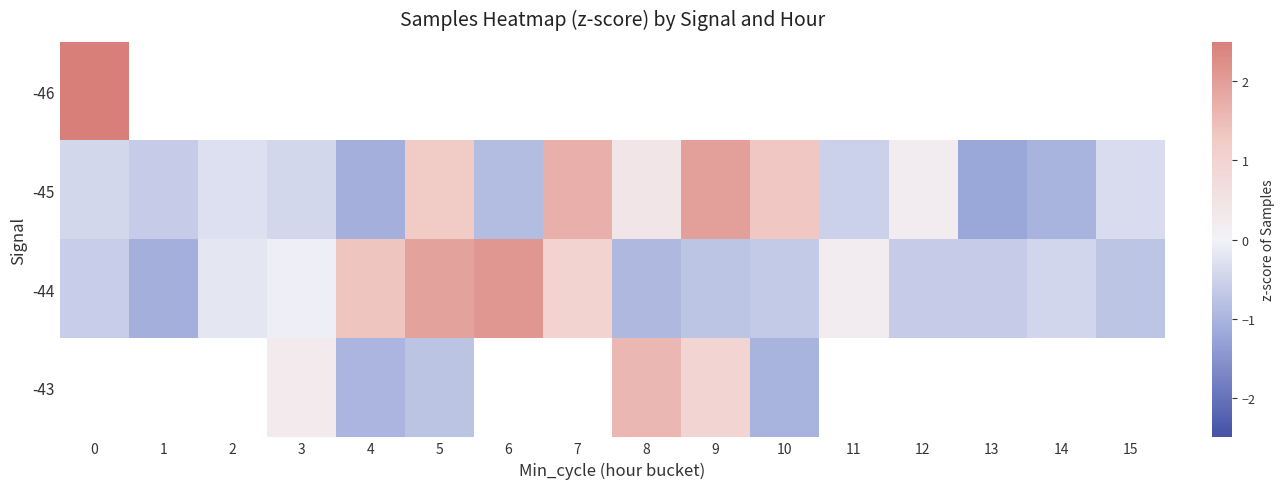

Between 4 and 9, which is larger?

9